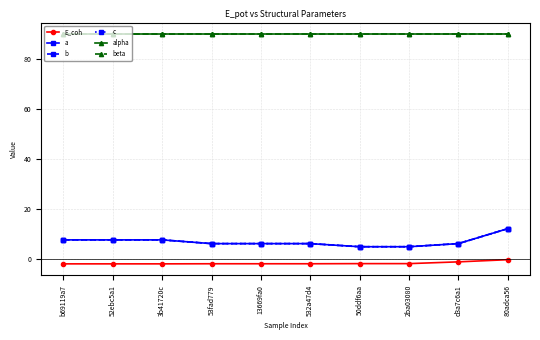

The value of c at 52ebc5a1 is 12.7. True or false?

False